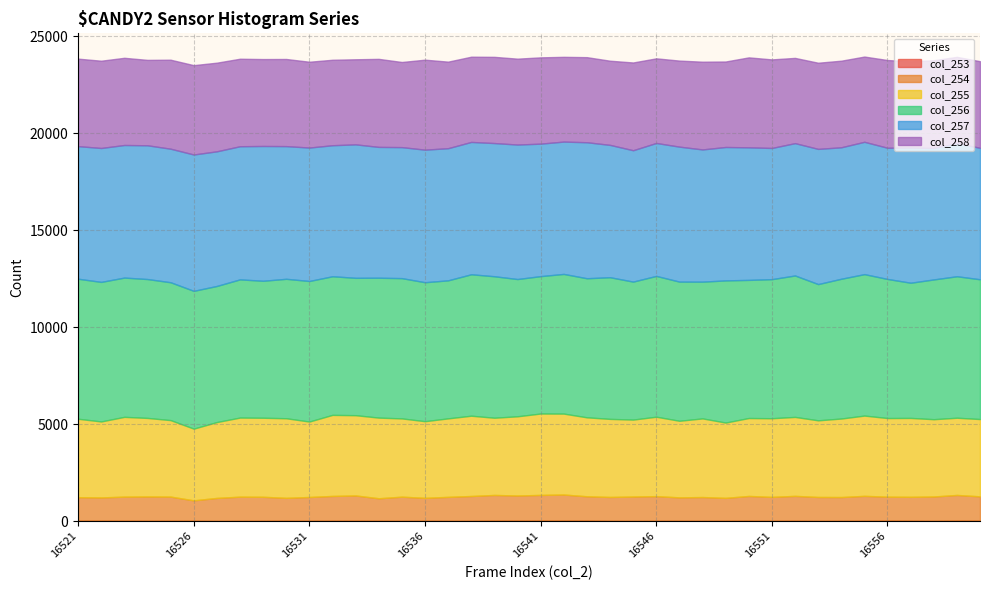

At how many categories does at least one series exceed 7251?

8